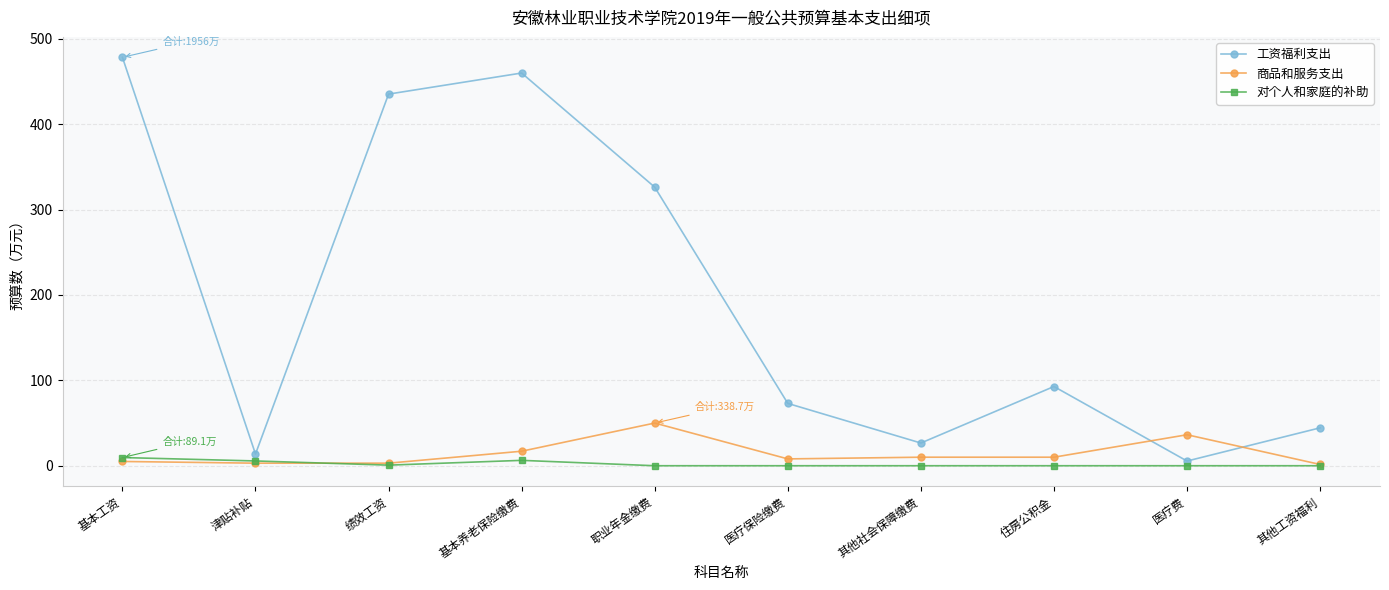

After their last crossing, which series has the higher values: 工资福利支出 or 商品和服务支出?

工资福利支出